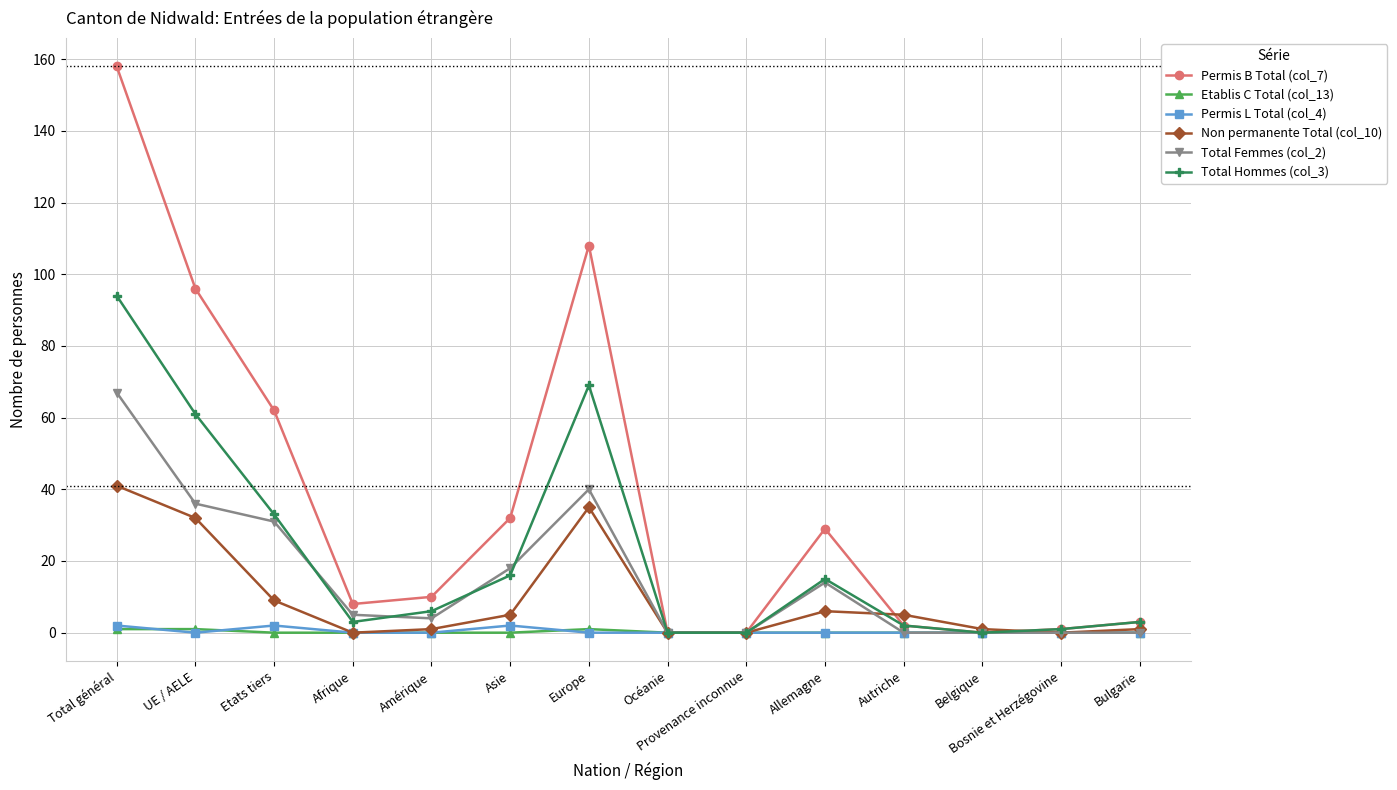

True or false: Total Hommes (col_3) has more than 1 points higher than both neighbors.

True